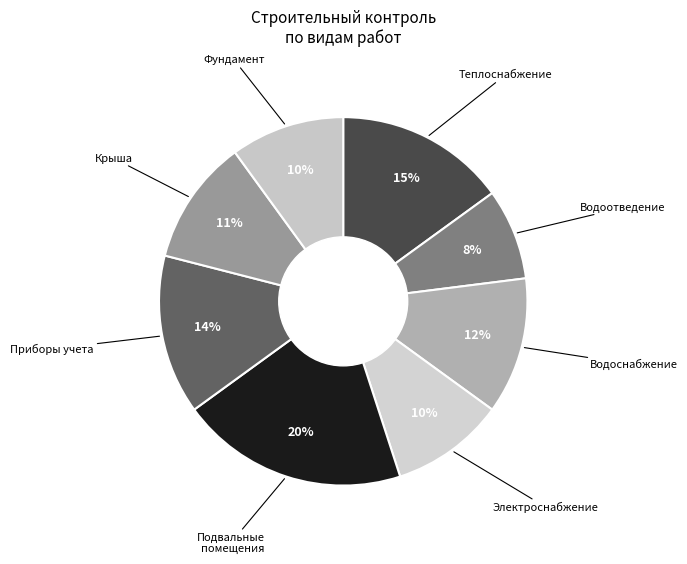

How many slices are in this pie chart?

8